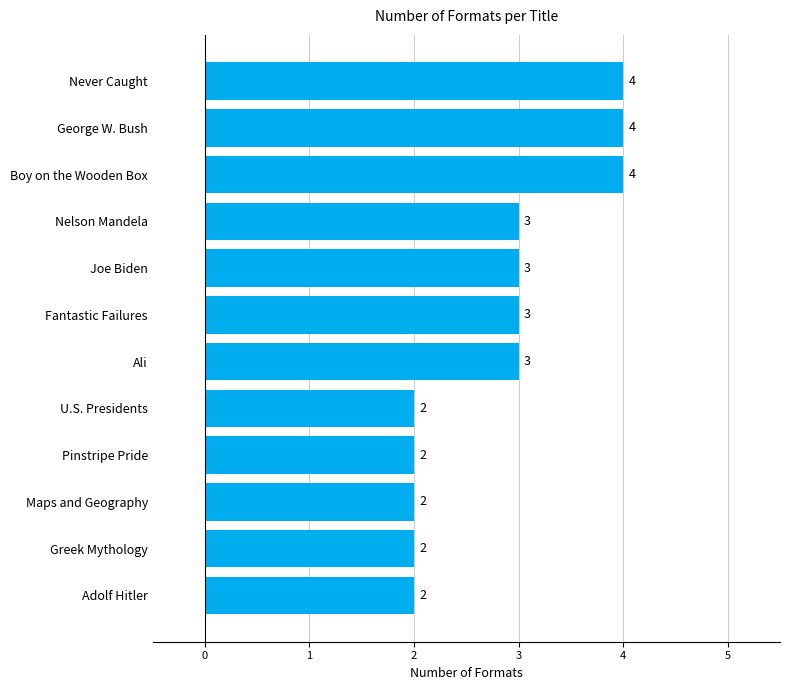

Read the value at Fantastic Failures.

3